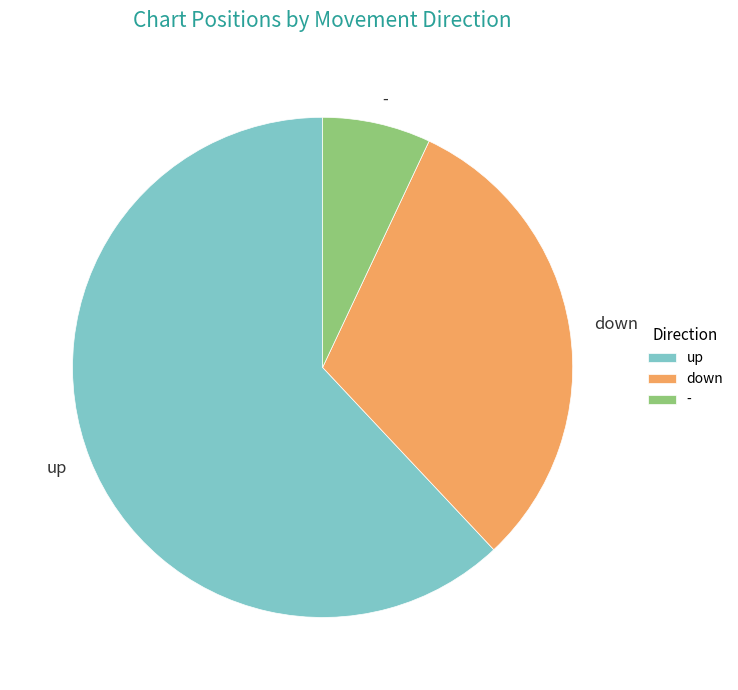

Which slice represents more than half of the pie?

up